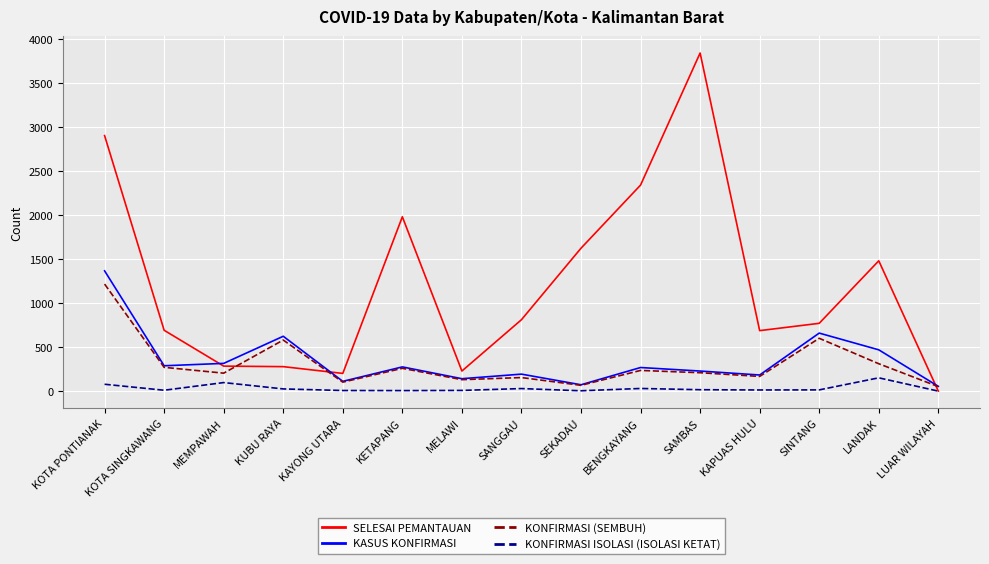

What is the difference between the highest and lowest values at KUBU RAYA?

598